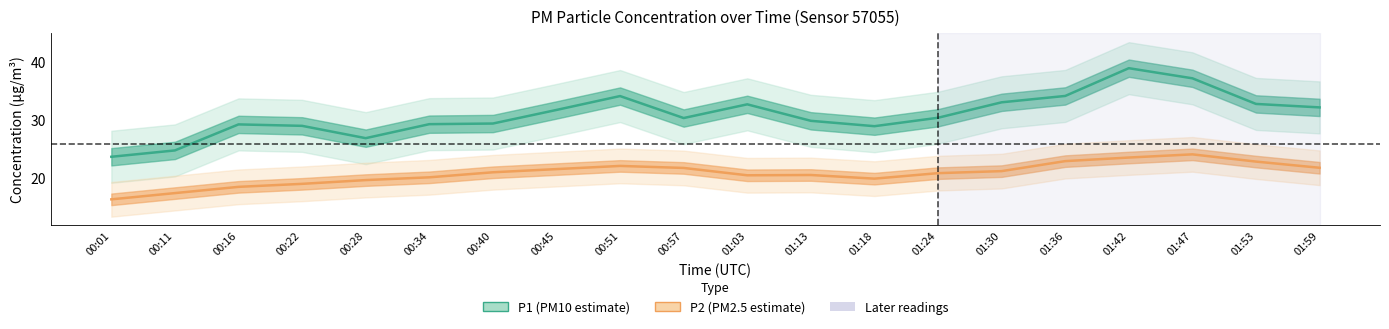

The value of P2 at 01:42 is 23.5. True or false?

True